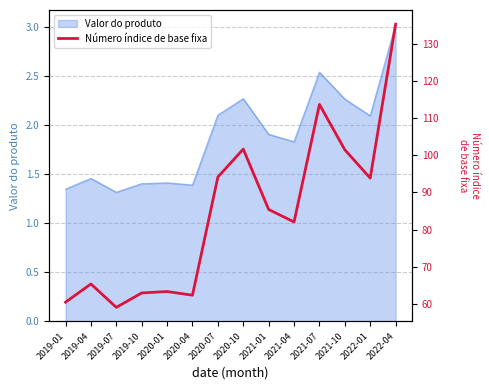

How many data points are above 85?

7